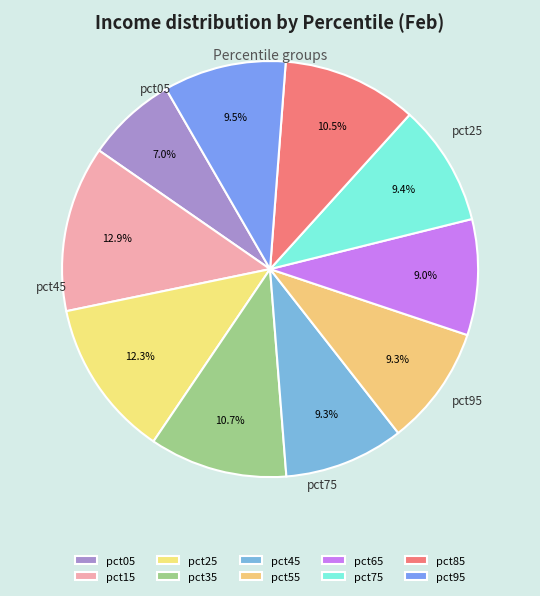

To the nearest percent, what is the average slice percentage?

10%